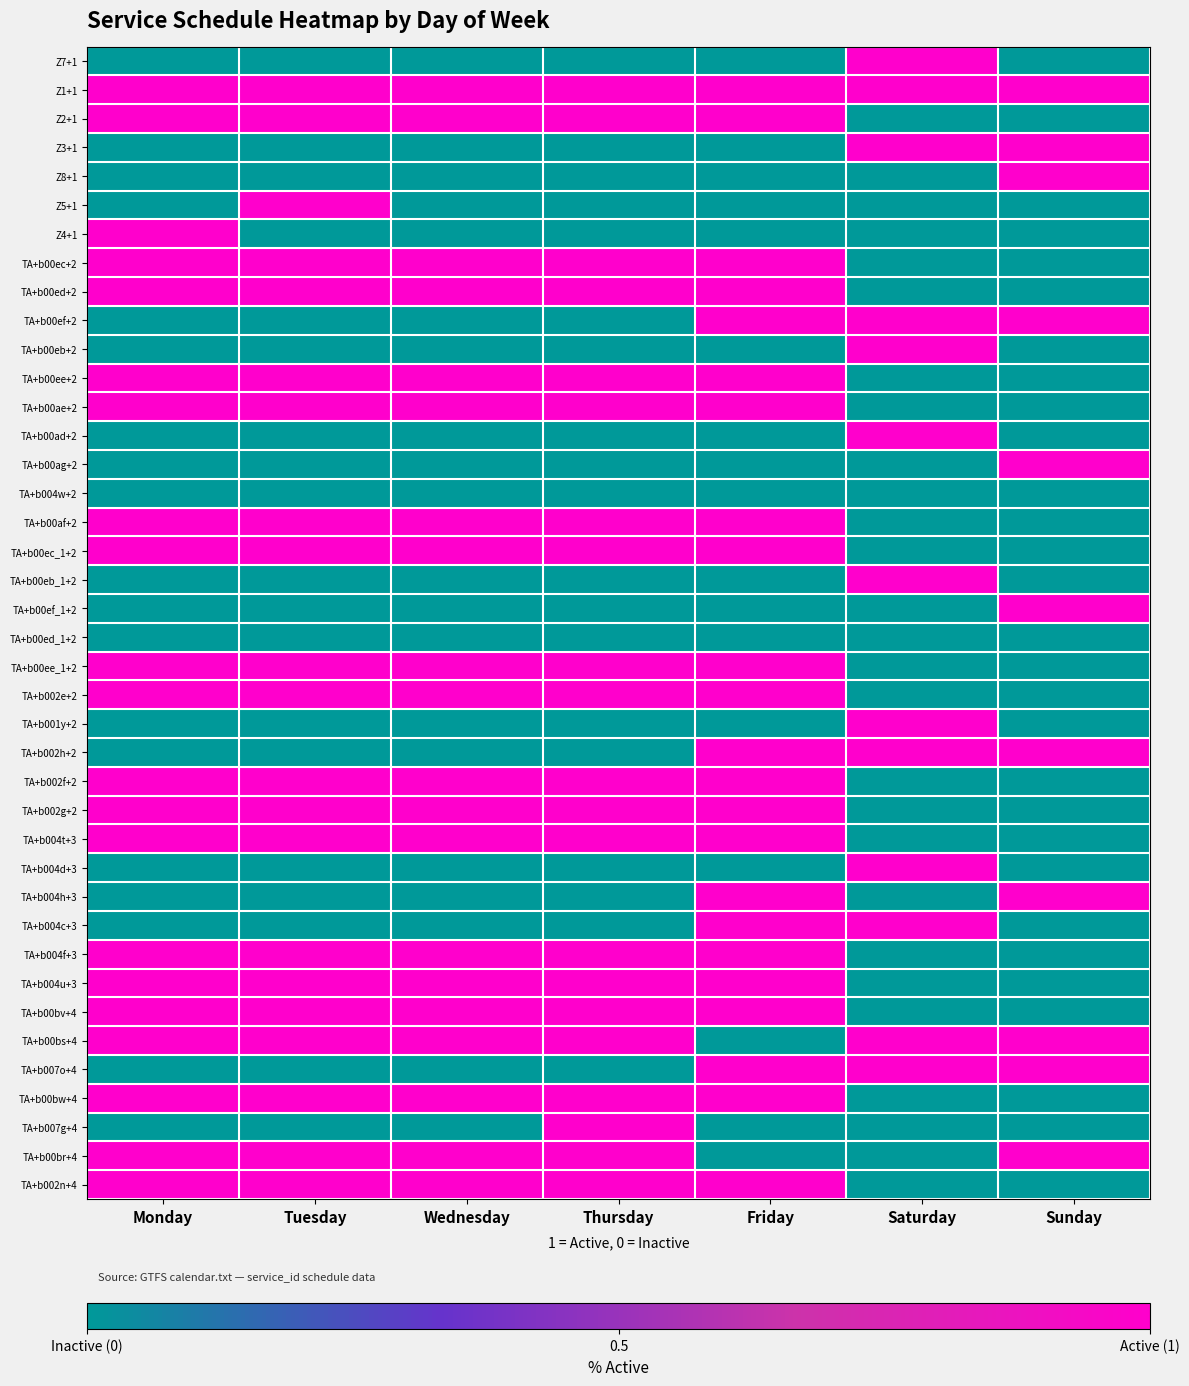

Reading right to left, list all the values displayed in this chart.

Z7+1: Sunday=0	Saturday=1	Friday=0	Thursday=0	Wednesday=0	Tuesday=0	Monday=0
Z1+1: Sunday=1	Saturday=1	Friday=1	Thursday=1	Wednesday=1	Tuesday=1	Monday=1
Z2+1: Sunday=0	Saturday=0	Friday=1	Thursday=1	Wednesday=1	Tuesday=1	Monday=1
Z3+1: Sunday=1	Saturday=1	Friday=0	Thursday=0	Wednesday=0	Tuesday=0	Monday=0
Z8+1: Sunday=1	Saturday=0	Friday=0	Thursday=0	Wednesday=0	Tuesday=0	Monday=0
Z5+1: Sunday=0	Saturday=0	Friday=0	Thursday=0	Wednesday=0	Tuesday=1	Monday=0
Z4+1: Sunday=0	Saturday=0	Friday=0	Thursday=0	Wednesday=0	Tuesday=0	Monday=1
TA+b00ec+2: Sunday=0	Saturday=0	Friday=1	Thursday=1	Wednesday=1	Tuesday=1	Monday=1
TA+b00ed+2: Sunday=0	Saturday=0	Friday=1	Thursday=1	Wednesday=1	Tuesday=1	Monday=1
TA+b00ef+2: Sunday=1	Saturday=1	Friday=1	Thursday=0	Wednesday=0	Tuesday=0	Monday=0
TA+b00eb+2: Sunday=0	Saturday=1	Friday=0	Thursday=0	Wednesday=0	Tuesday=0	Monday=0
TA+b00ee+2: Sunday=0	Saturday=0	Friday=1	Thursday=1	Wednesday=1	Tuesday=1	Monday=1
TA+b00ae+2: Sunday=0	Saturday=0	Friday=1	Thursday=1	Wednesday=1	Tuesday=1	Monday=1
TA+b00ad+2: Sunday=0	Saturday=1	Friday=0	Thursday=0	Wednesday=0	Tuesday=0	Monday=0
TA+b00ag+2: Sunday=1	Saturday=0	Friday=0	Thursday=0	Wednesday=0	Tuesday=0	Monday=0
TA+b004w+2: Sunday=0	Saturday=0	Friday=0	Thursday=0	Wednesday=0	Tuesday=0	Monday=0
TA+b00af+2: Sunday=0	Saturday=0	Friday=1	Thursday=1	Wednesday=1	Tuesday=1	Monday=1
TA+b00ec_1+2: Sunday=0	Saturday=0	Friday=1	Thursday=1	Wednesday=1	Tuesday=1	Monday=1
TA+b00eb_1+2: Sunday=0	Saturday=1	Friday=0	Thursday=0	Wednesday=0	Tuesday=0	Monday=0
TA+b00ef_1+2: Sunday=1	Saturday=0	Friday=0	Thursday=0	Wednesday=0	Tuesday=0	Monday=0
TA+b00ed_1+2: Sunday=0	Saturday=0	Friday=0	Thursday=0	Wednesday=0	Tuesday=0	Monday=0
TA+b00ee_1+2: Sunday=0	Saturday=0	Friday=1	Thursday=1	Wednesday=1	Tuesday=1	Monday=1
TA+b002e+2: Sunday=0	Saturday=0	Friday=1	Thursday=1	Wednesday=1	Tuesday=1	Monday=1
TA+b001y+2: Sunday=0	Saturday=1	Friday=0	Thursday=0	Wednesday=0	Tuesday=0	Monday=0
TA+b002h+2: Sunday=1	Saturday=1	Friday=1	Thursday=0	Wednesday=0	Tuesday=0	Monday=0
TA+b002f+2: Sunday=0	Saturday=0	Friday=1	Thursday=1	Wednesday=1	Tuesday=1	Monday=1
TA+b002g+2: Sunday=0	Saturday=0	Friday=1	Thursday=1	Wednesday=1	Tuesday=1	Monday=1
TA+b004t+3: Sunday=0	Saturday=0	Friday=1	Thursday=1	Wednesday=1	Tuesday=1	Monday=1
TA+b004d+3: Sunday=0	Saturday=1	Friday=0	Thursday=0	Wednesday=0	Tuesday=0	Monday=0
TA+b004h+3: Sunday=1	Saturday=0	Friday=1	Thursday=0	Wednesday=0	Tuesday=0	Monday=0
TA+b004c+3: Sunday=0	Saturday=1	Friday=1	Thursday=0	Wednesday=0	Tuesday=0	Monday=0
TA+b004f+3: Sunday=0	Saturday=0	Friday=1	Thursday=1	Wednesday=1	Tuesday=1	Monday=1
TA+b004u+3: Sunday=0	Saturday=0	Friday=1	Thursday=1	Wednesday=1	Tuesday=1	Monday=1
TA+b00bv+4: Sunday=0	Saturday=0	Friday=1	Thursday=1	Wednesday=1	Tuesday=1	Monday=1
TA+b00bs+4: Sunday=1	Saturday=1	Friday=0	Thursday=1	Wednesday=1	Tuesday=1	Monday=1
TA+b007o+4: Sunday=1	Saturday=1	Friday=1	Thursday=0	Wednesday=0	Tuesday=0	Monday=0
TA+b00bw+4: Sunday=0	Saturday=0	Friday=1	Thursday=1	Wednesday=1	Tuesday=1	Monday=1
TA+b007g+4: Sunday=0	Saturday=0	Friday=0	Thursday=1	Wednesday=0	Tuesday=0	Monday=0
TA+b00br+4: Sunday=1	Saturday=0	Friday=0	Thursday=1	Wednesday=1	Tuesday=1	Monday=1
TA+b002n+4: Sunday=0	Saturday=0	Friday=1	Thursday=1	Wednesday=1	Tuesday=1	Monday=1